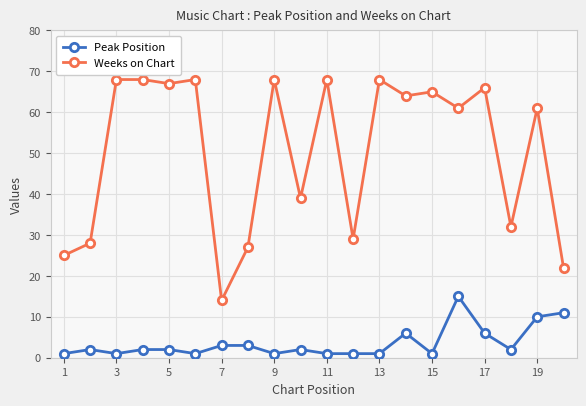

List the series in order of their overall mean, highest first.

Weeks on Chart, Peak Position